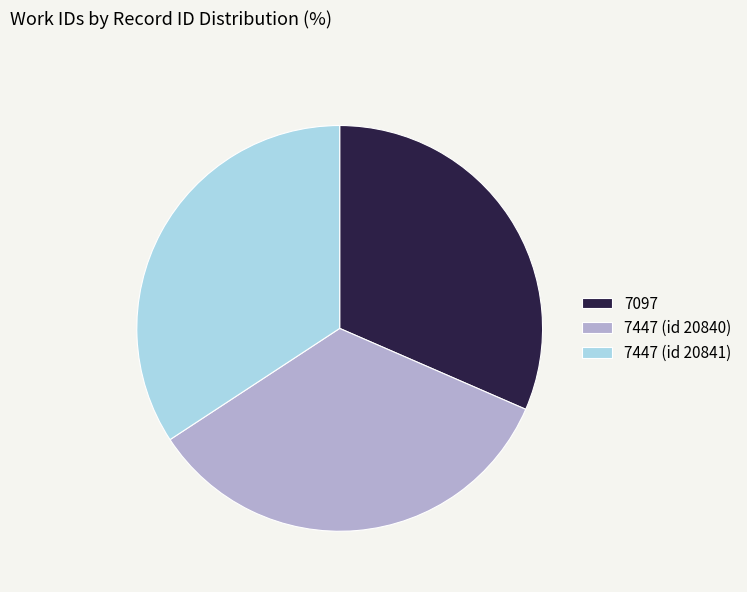

Does any single category account for the majority?

No